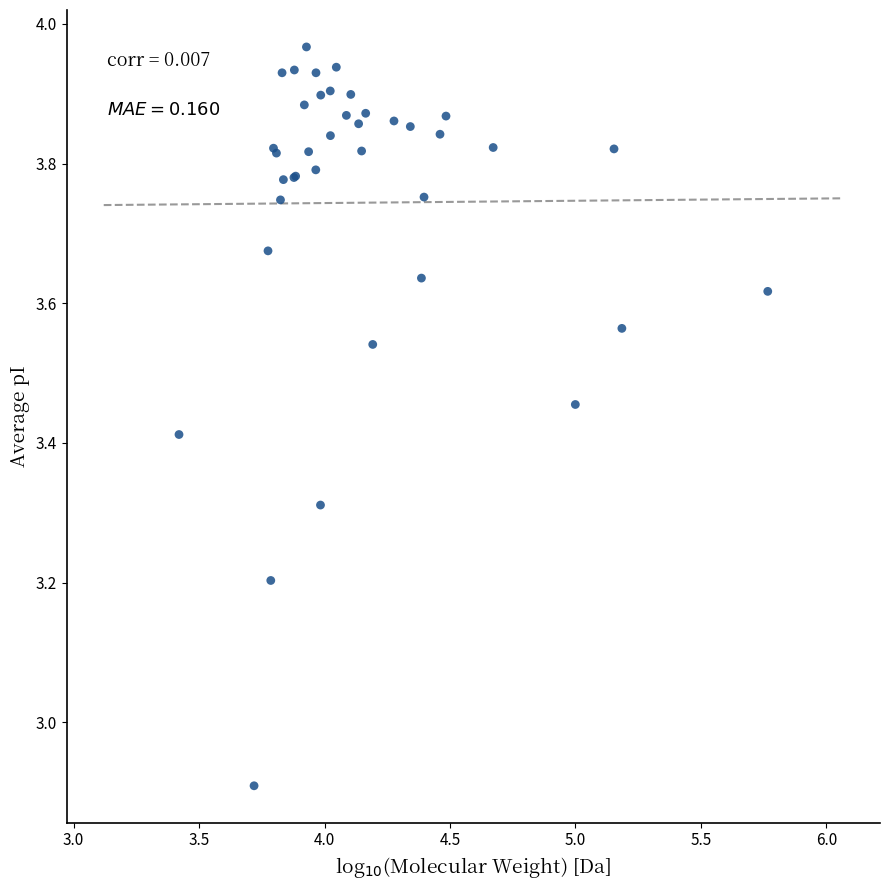

What Y value in the scatter plot is closest to 3?

2.9